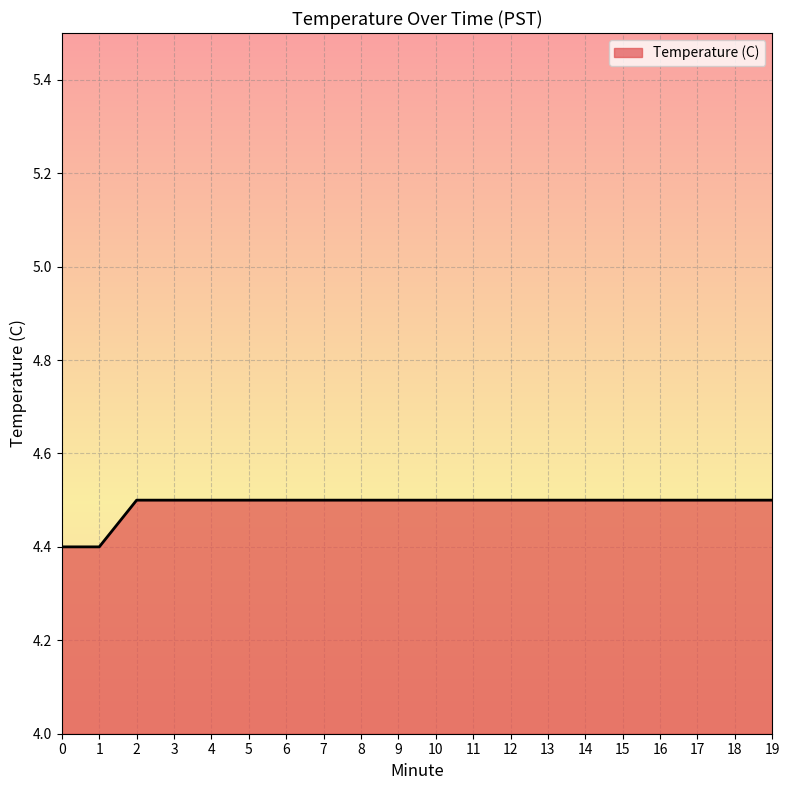

What is the difference between the maximum and minimum values?

0.1